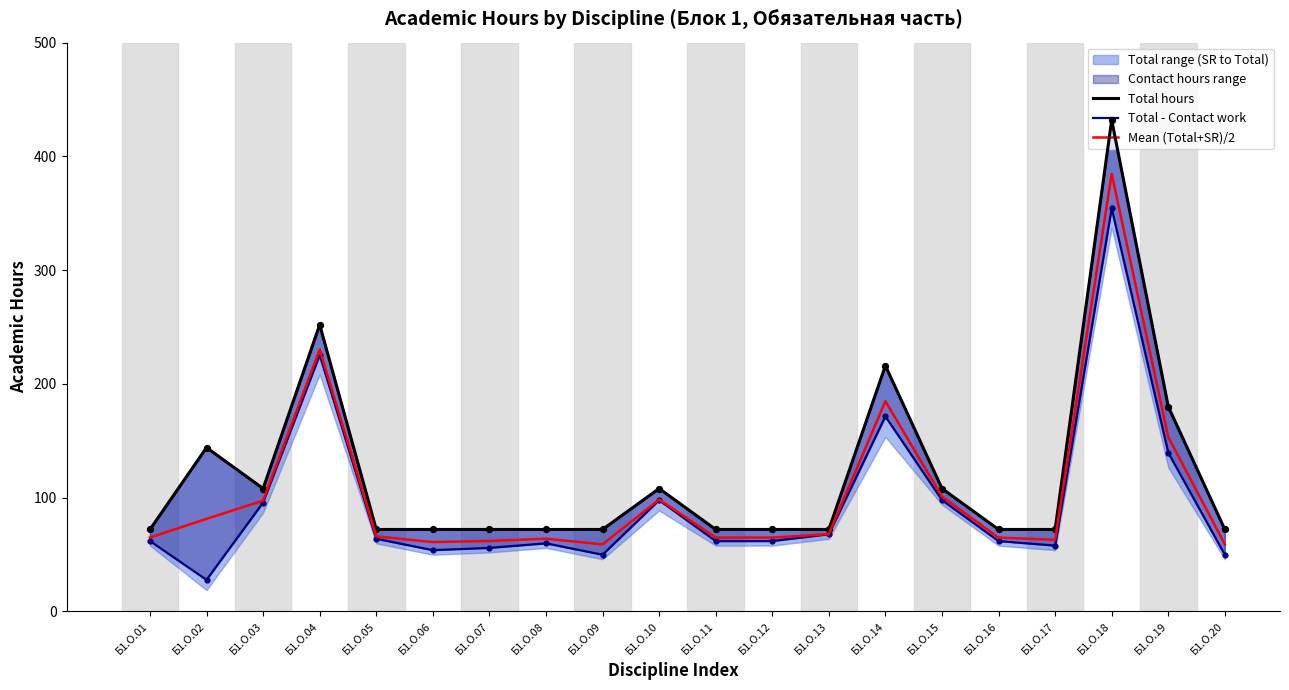

Which series reaches the minimum Y coordinate?

Total - Contact work